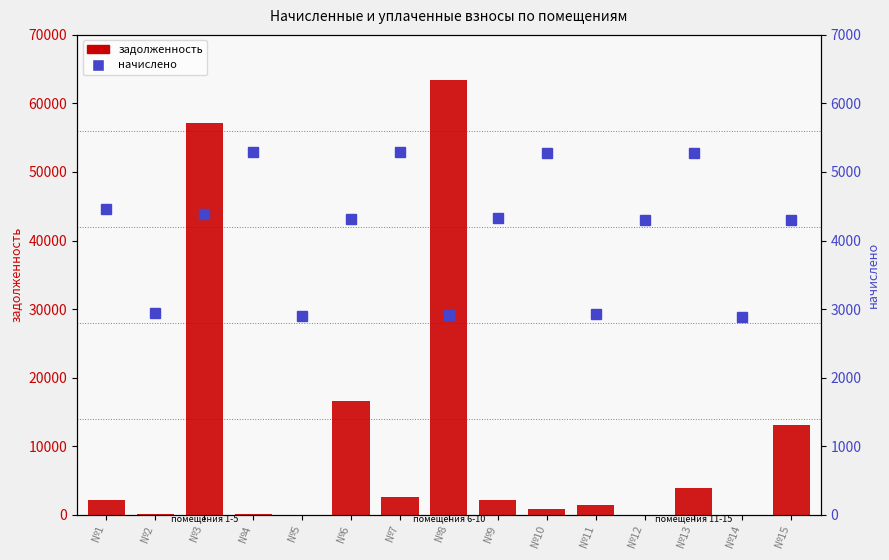

What is the greatest value displayed?

63480.2